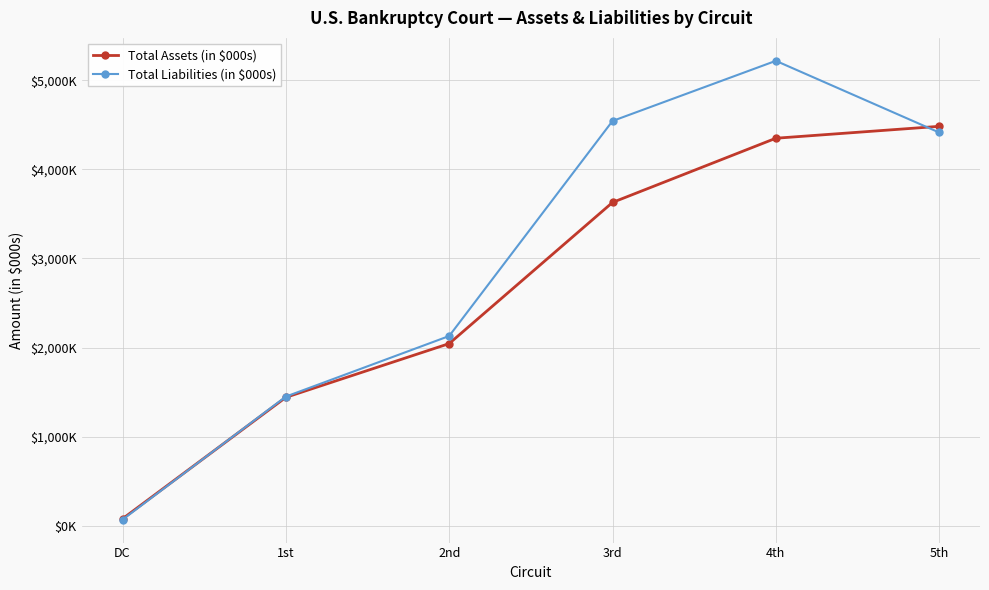

Is this an area chart (filled region under the line)?

No